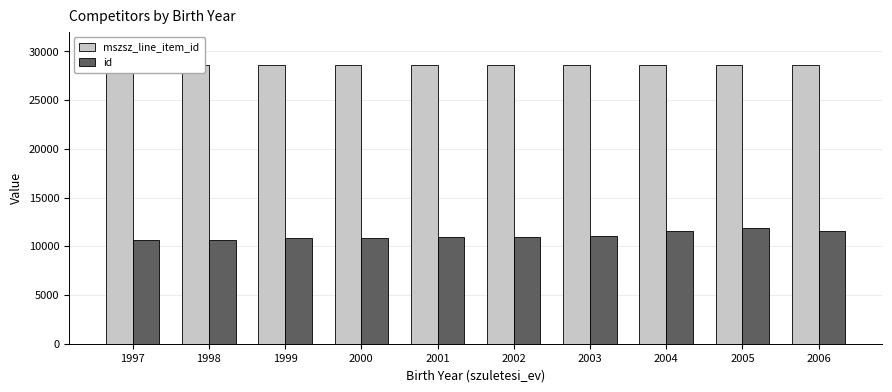

How many groups of bars are there?

10